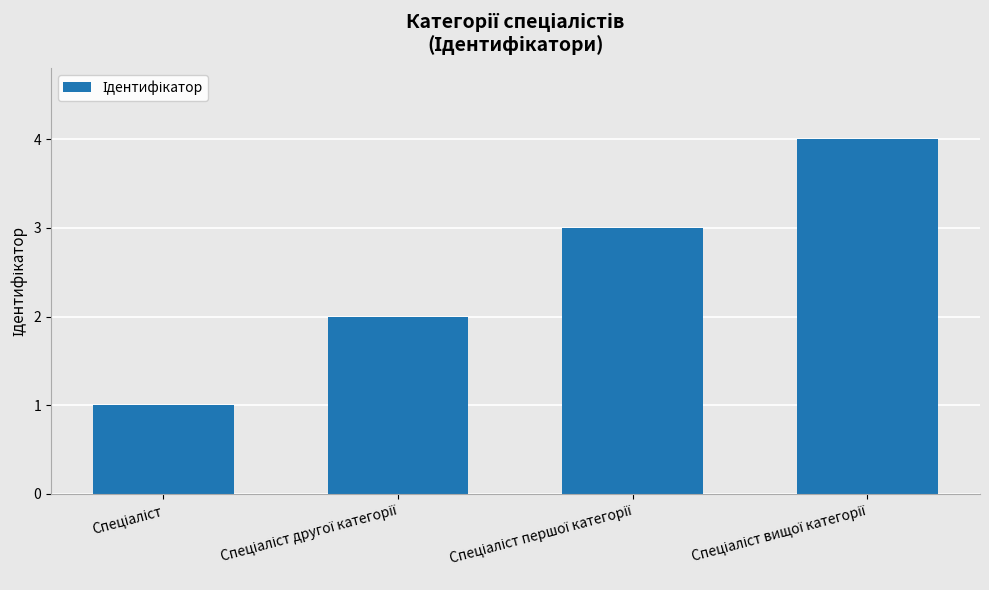

What is the maximum value shown in the chart?

4